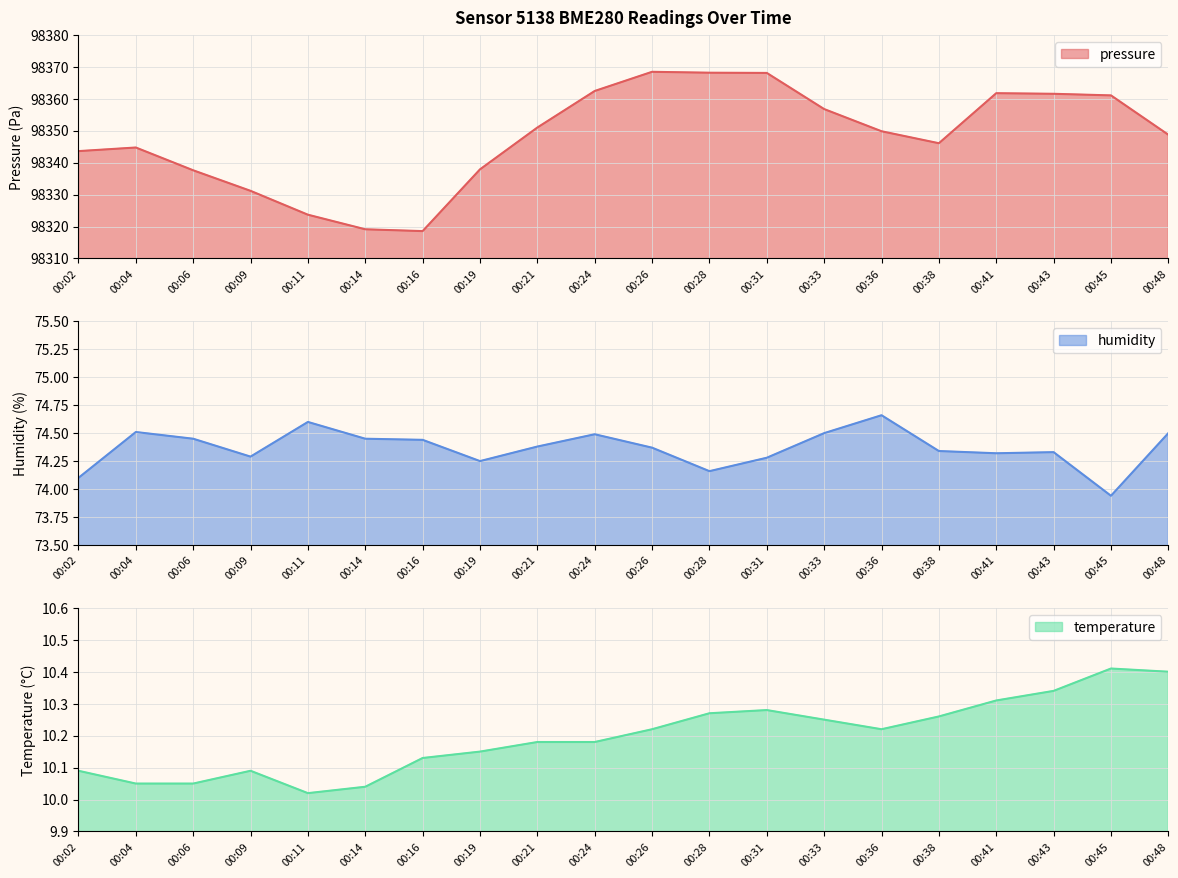

What is the average value of the humidity series?

74.4